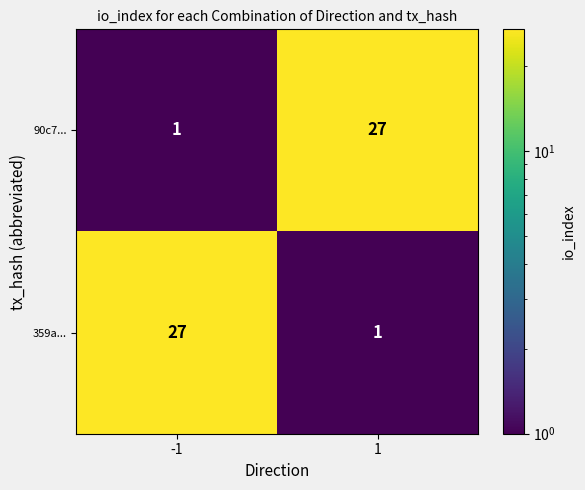

What is the difference between the 359a... values at -1 and 1?

26